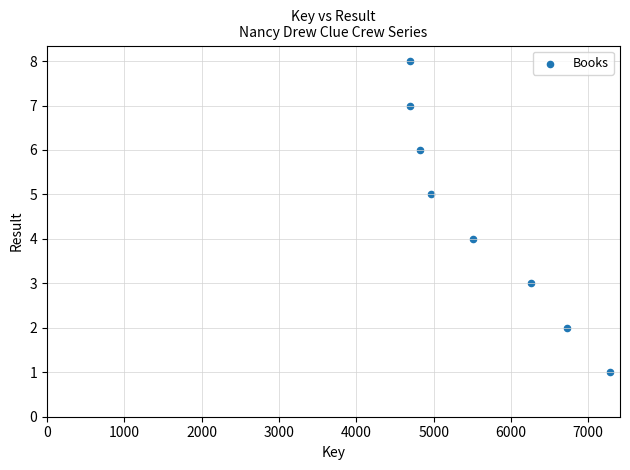

What is the range of Y values (max minus min)?

7